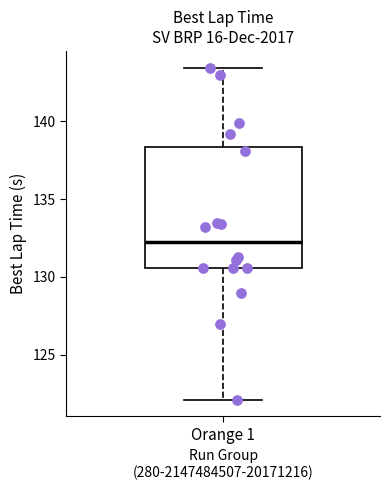

Transcribe this box plot: give where the median line is, the range the box spans, and where the two whiskers end, as read against the y-axis. The values are not printed on the chart, so give them approximately, as read against the axis.

median 132.5, box 130.5 to 138.5, whiskers 122.0 to 143.5